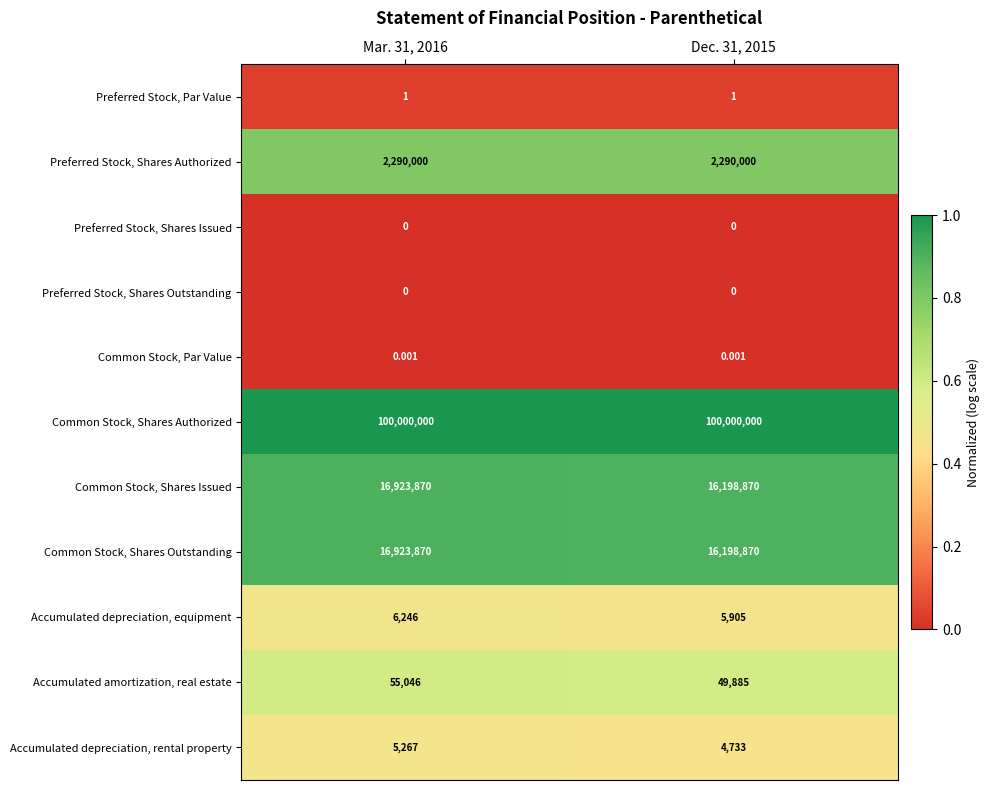

What is the maximum value shown in the chart?

100000000.0